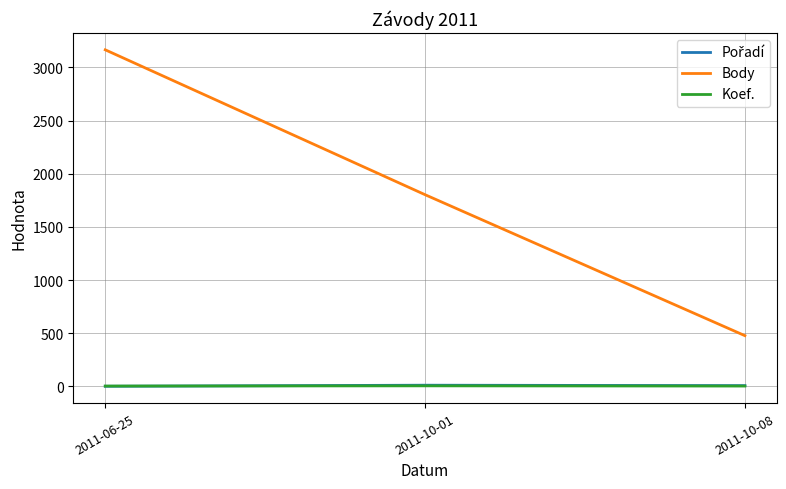

At which label does Body reach its peak?

2011-06-25